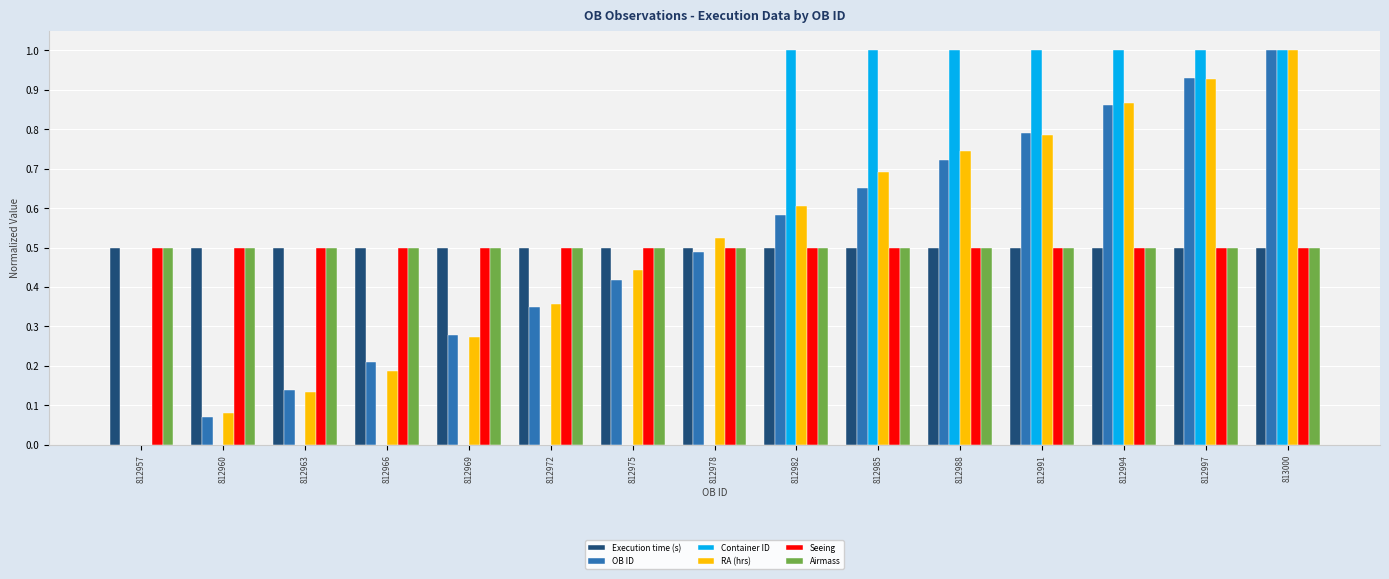

What is the highest value of the OB ID series?

1.0